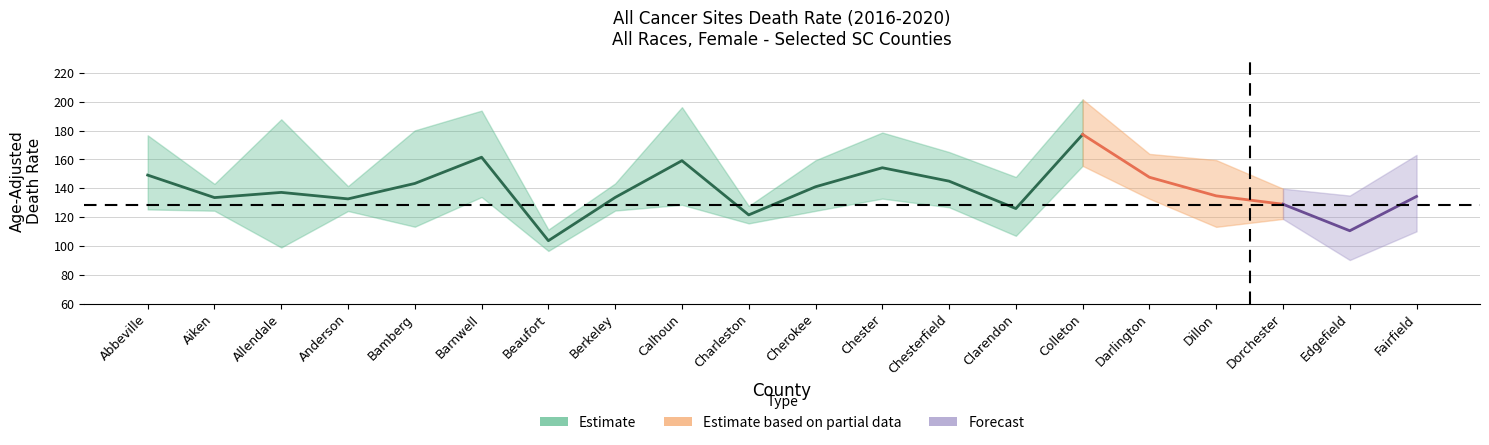

How many interior local valleys does the upper_ci series have?

6